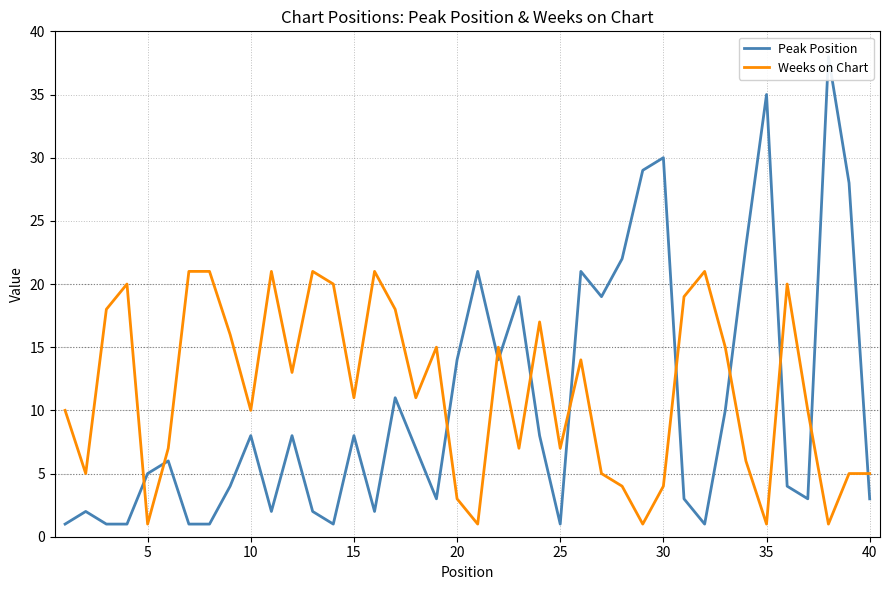

The value of Weeks on Chart at 30 is 2. True or false?

False